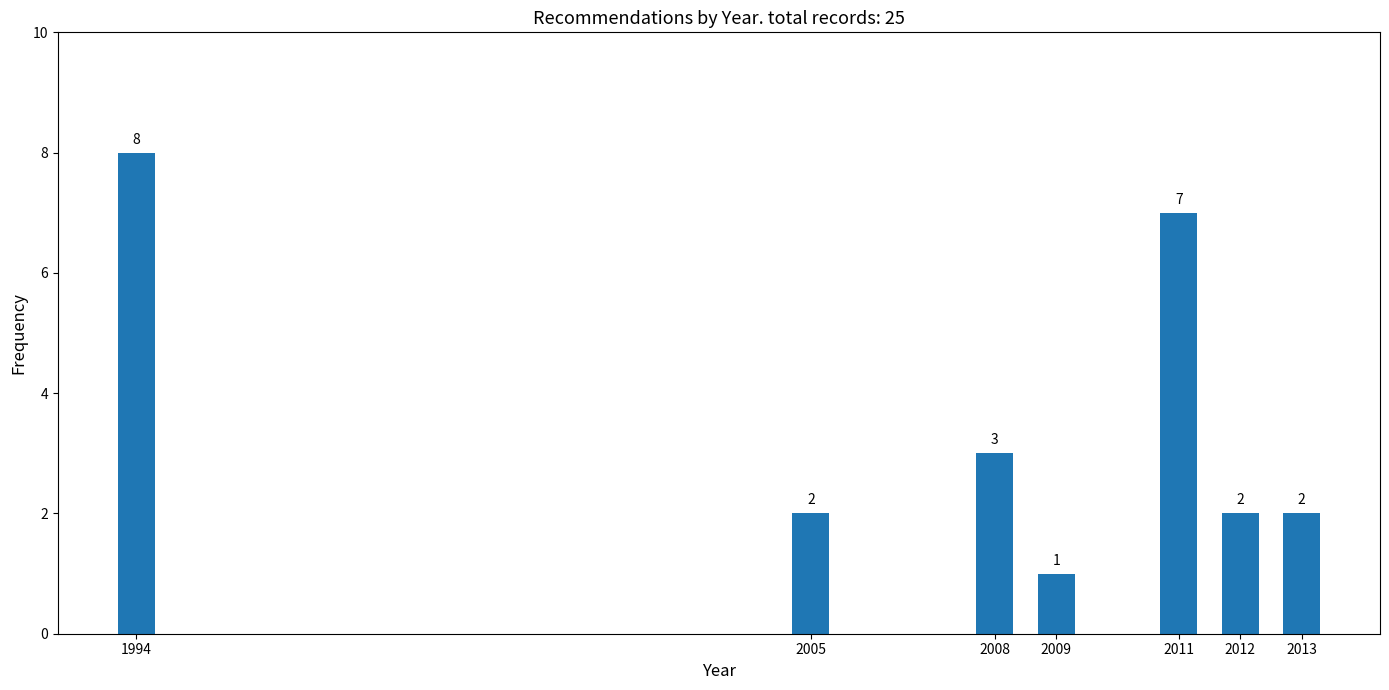

Reading right to left, extract all data points from this chart.

2	2	7	1	3	2	8